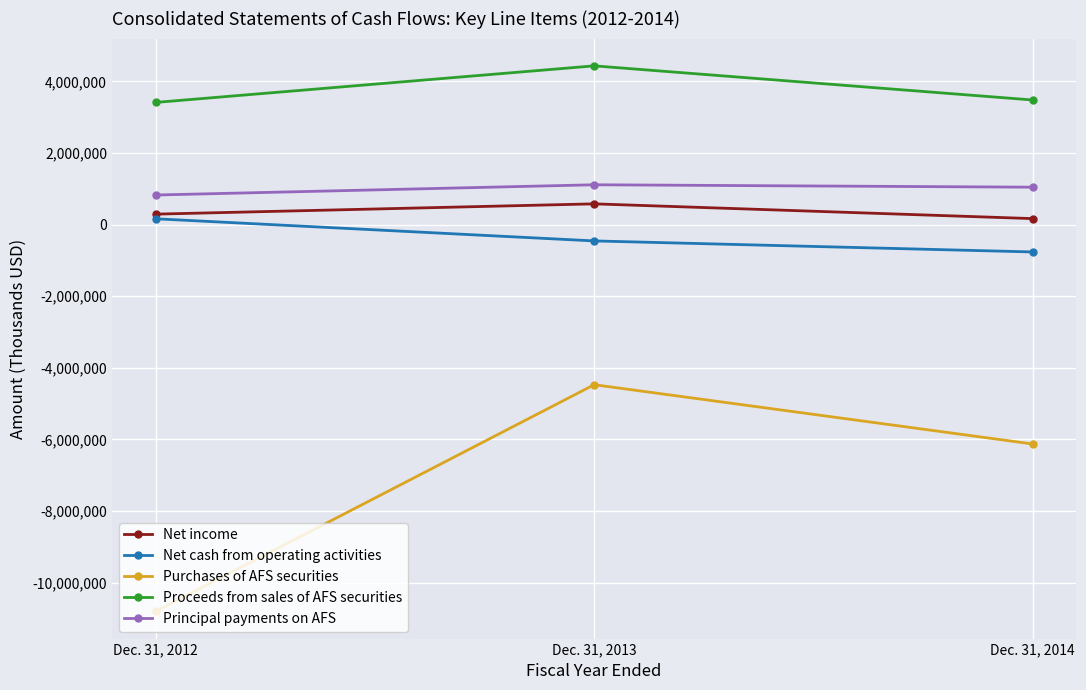

At which label does Principal payments on AFS first exceed 1044487?

Dec. 31, 2013